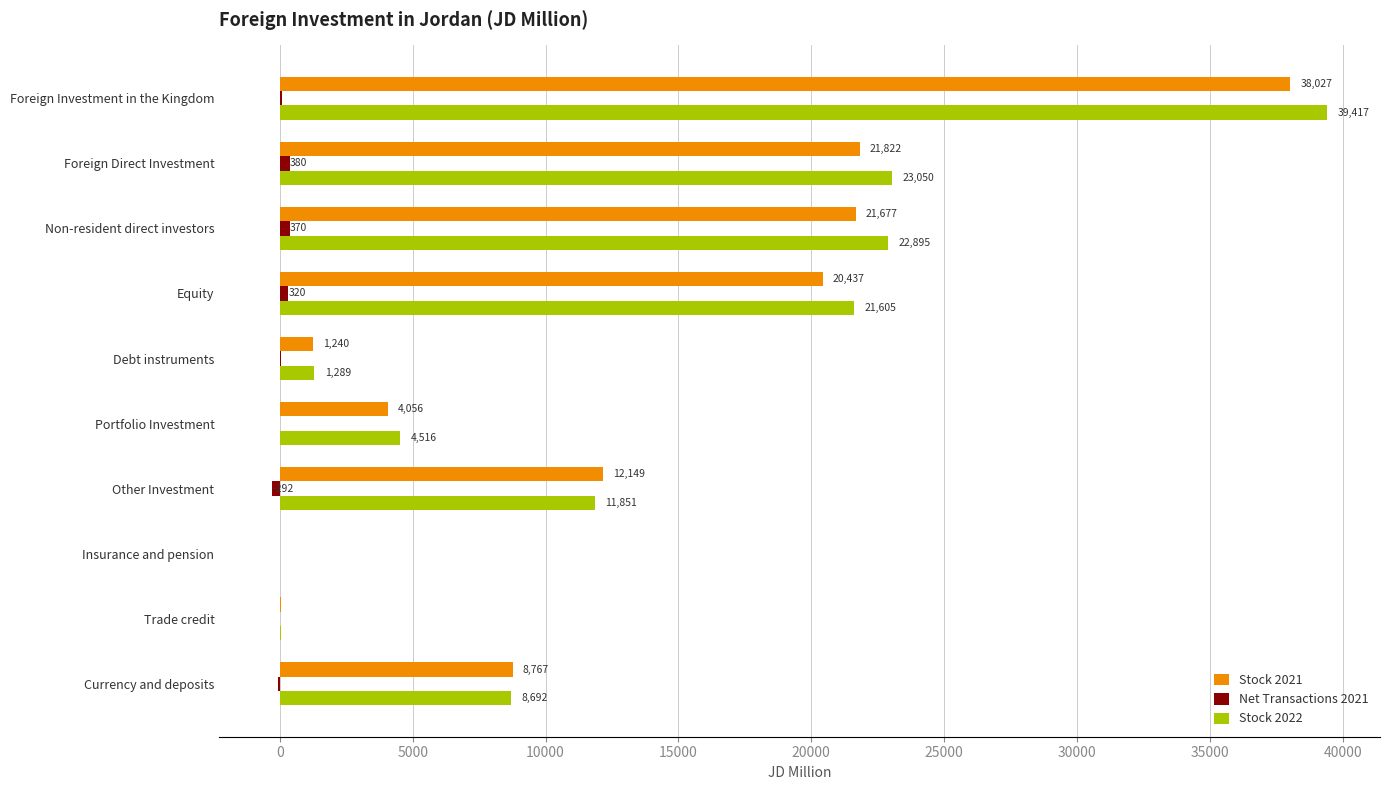

At which category is the sum across all series the highest?

Foreign Investment in the Kingdom